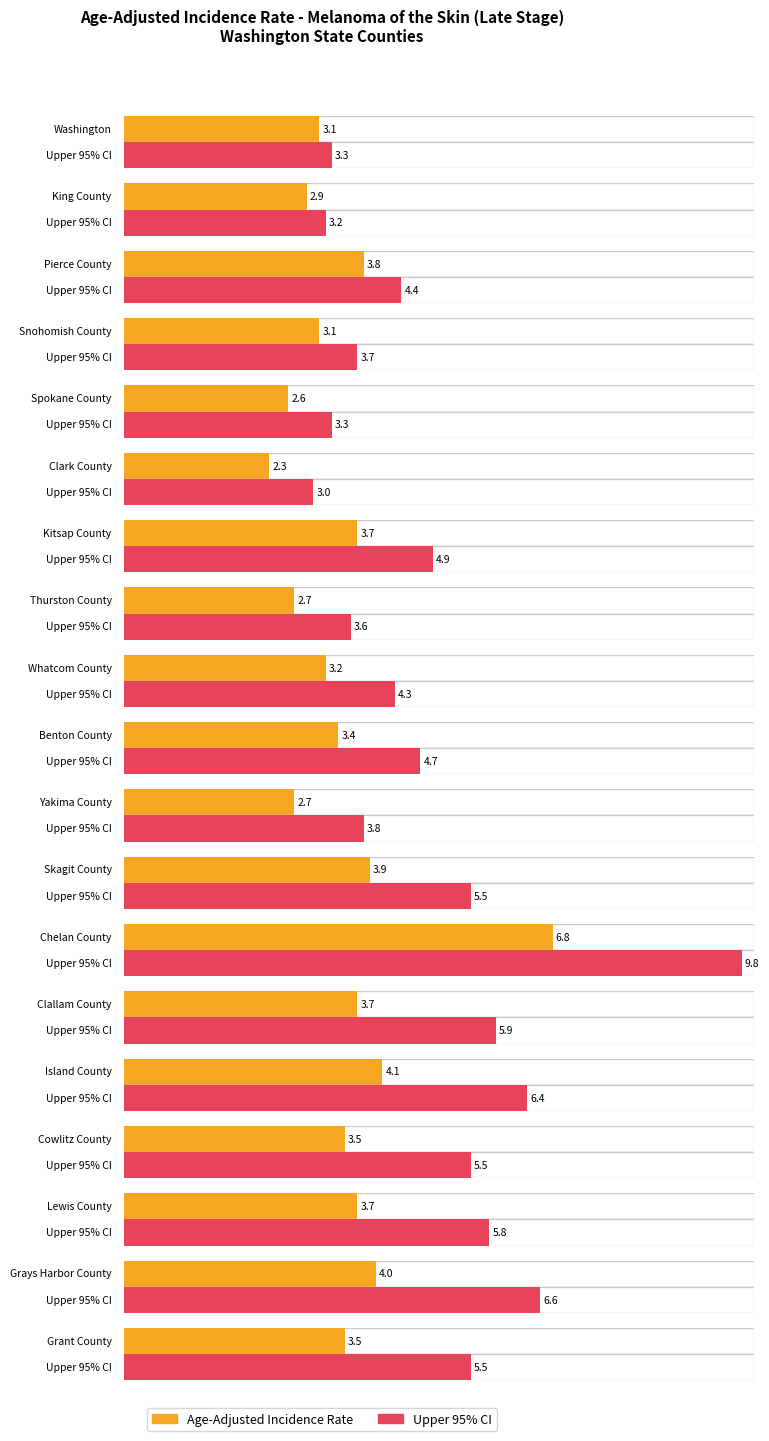

What is the difference between the highest and lowest values at King County?

0.3